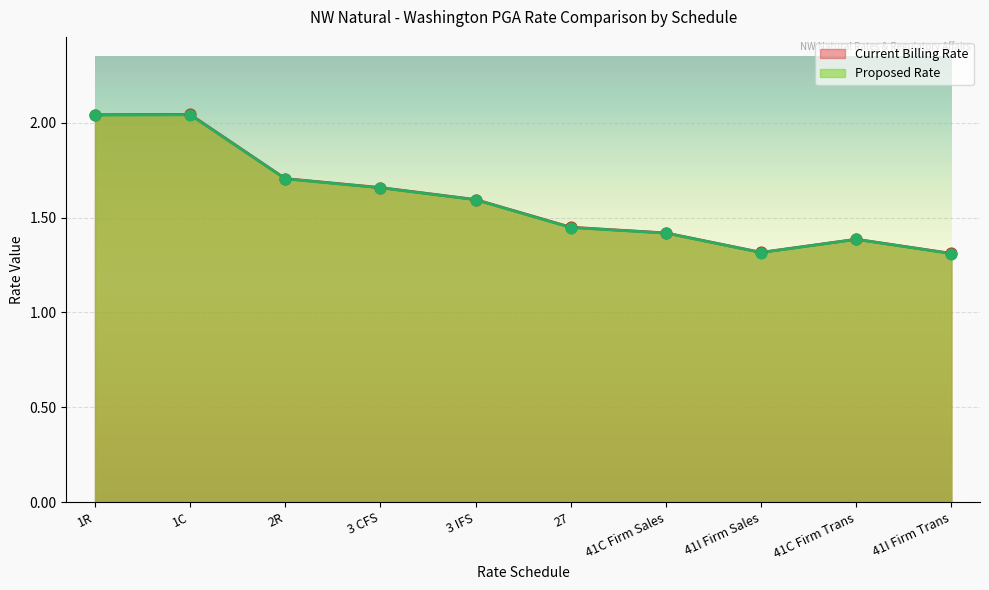

At which category is the sum across all series the highest?

1C